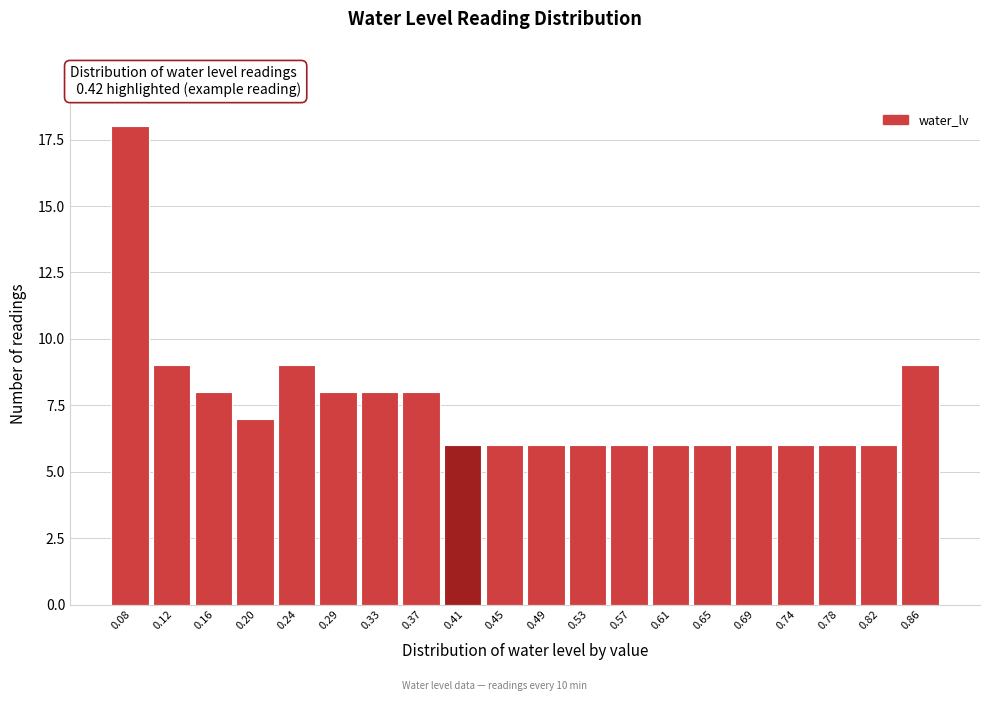

Reading right to left, list all the values displayed in this chart.

9	6	6	6	6	6	6	6	6	6	6	6	8	8	8	9	7	8	9	18